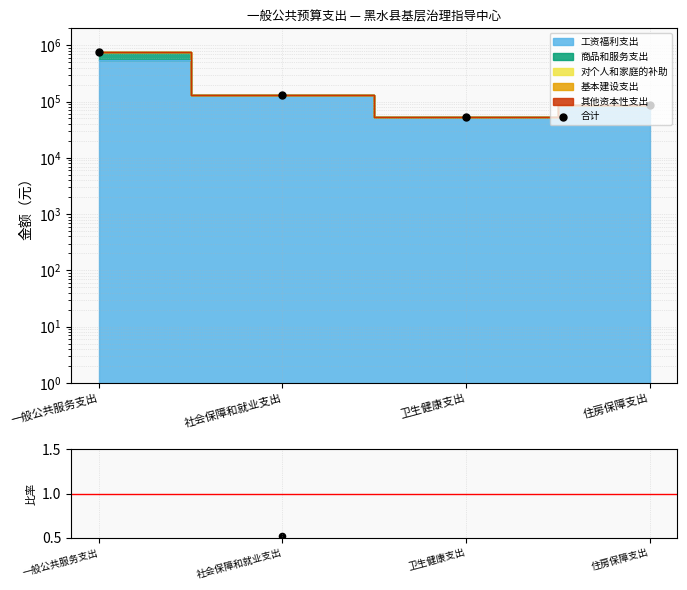

Is the value of 合计 at 一般公共服务支出 greater than the value of Data/Expectation at 社会保障和就业支出?

Yes